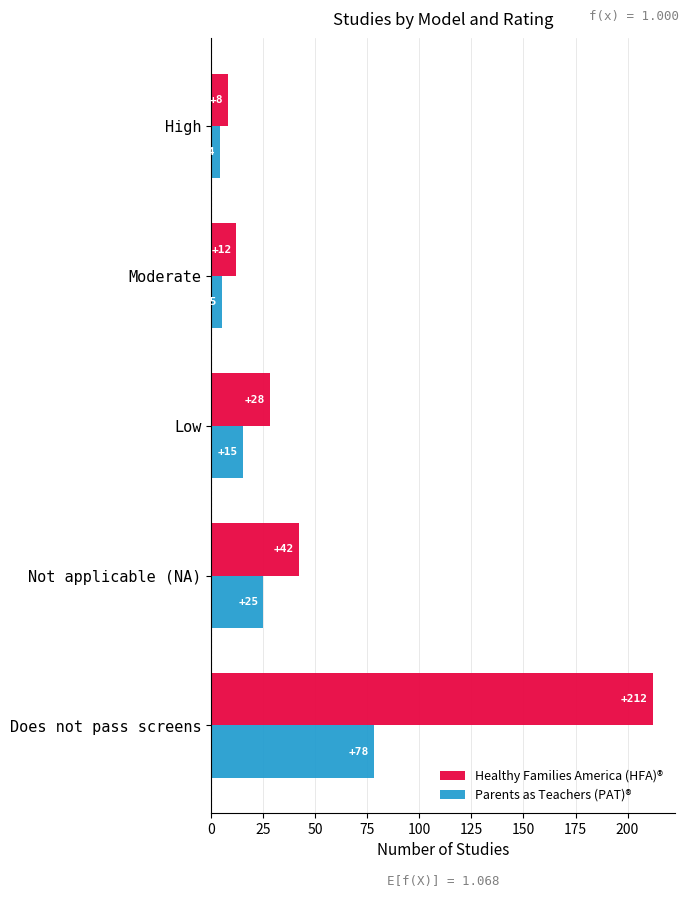

What is the sum of all Parents as Teachers (PAT)® values?

127